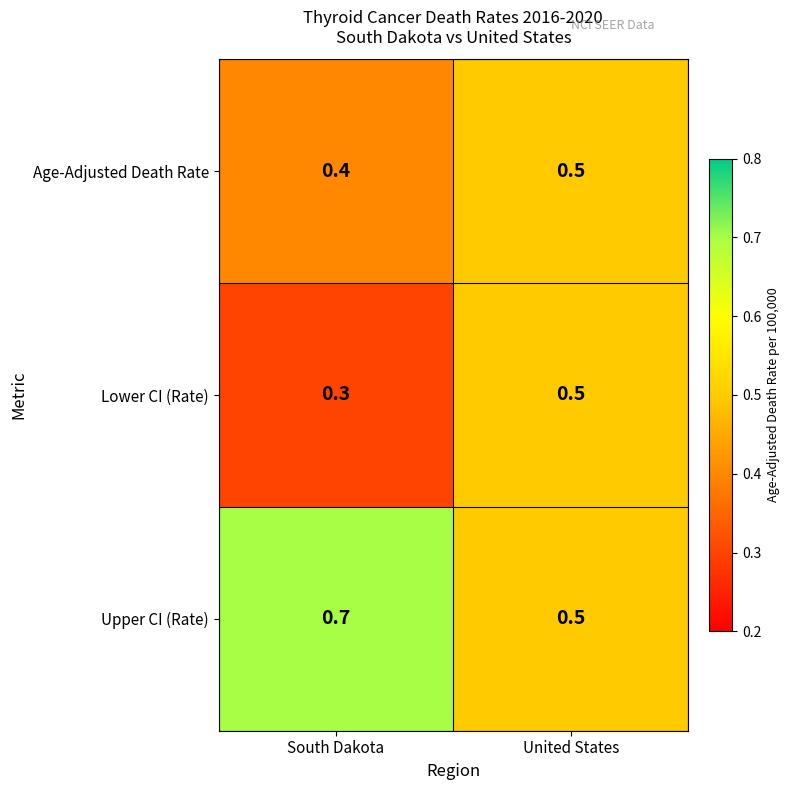

What is the sum of all Lower CI (Rate) values?

0.8